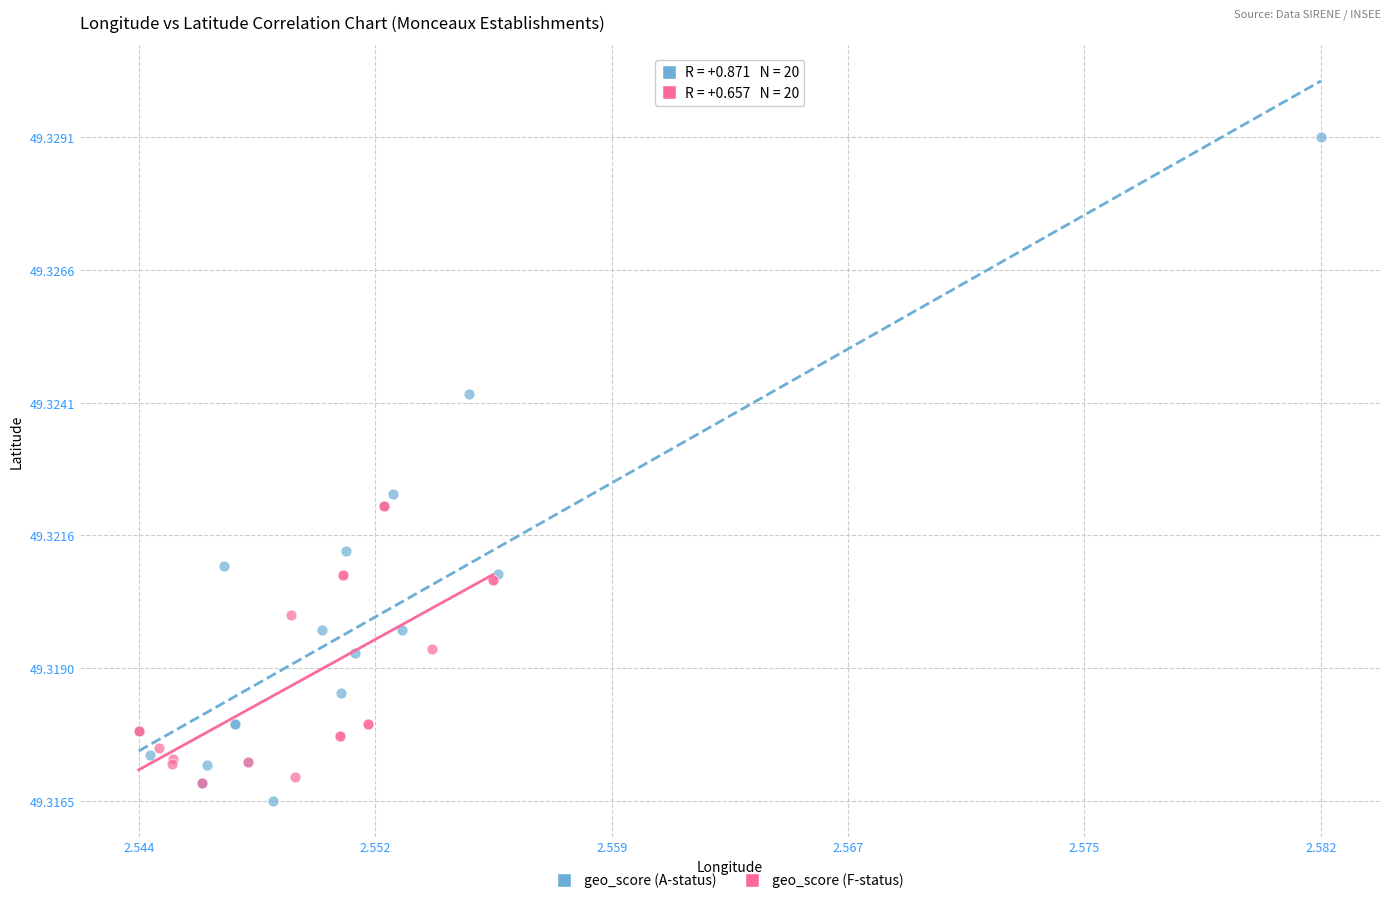

Which series reaches the minimum Y coordinate?

geo_score (A-status)